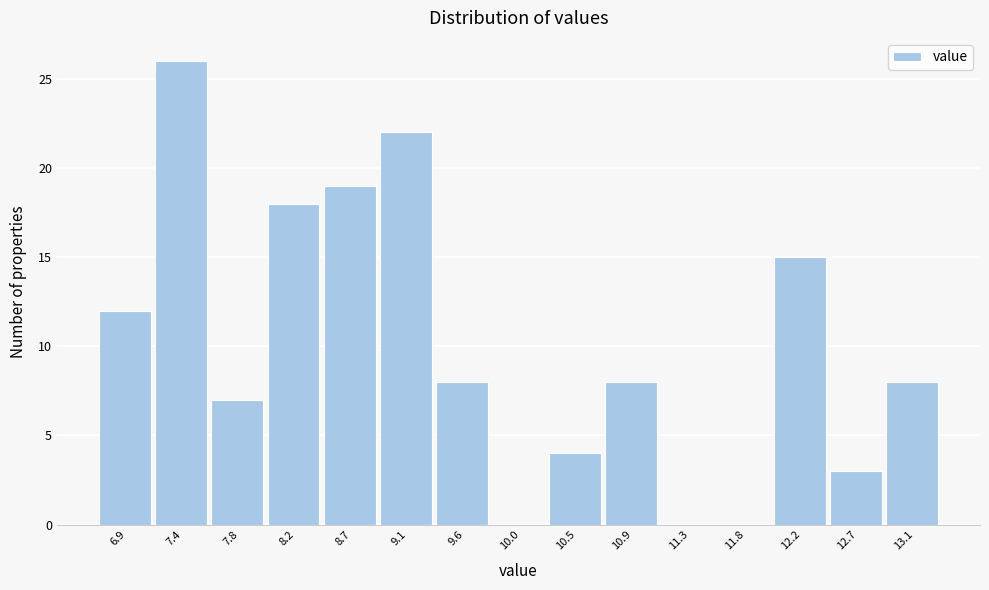

Reading left to right, transcribe this chart: for each bar, give the range it covers on the x-axis and its height. Neither the bar edges nor the heights are printed on the chart, so give them approximately, as read against the axes.

6.70 to 7.15: 12
7.15 to 7.60: 26
7.60 to 8.00: 7
8.00 to 8.45: 18
8.45 to 8.90: 19
8.90 to 9.35: 22
9.35 to 9.80: 8
9.80 to 10.25: 0
10.25 to 10.65: 4
10.65 to 11.10: 8
11.10 to 11.55: 0
11.55 to 12.00: 0
12.00 to 12.45: 15
12.45 to 12.90: 3
12.90 to 13.30: 8